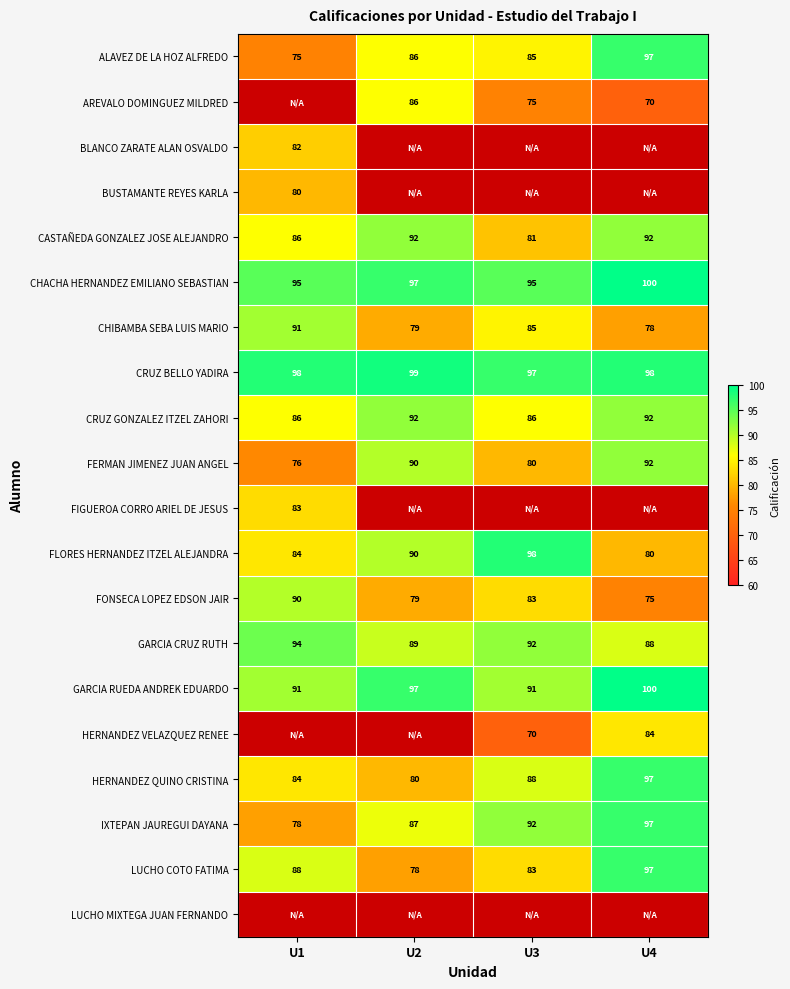

What is the difference between the second highest and second lowest values in the FLORES HERNANDEZ ITZEL ALEJANDRA series?

6